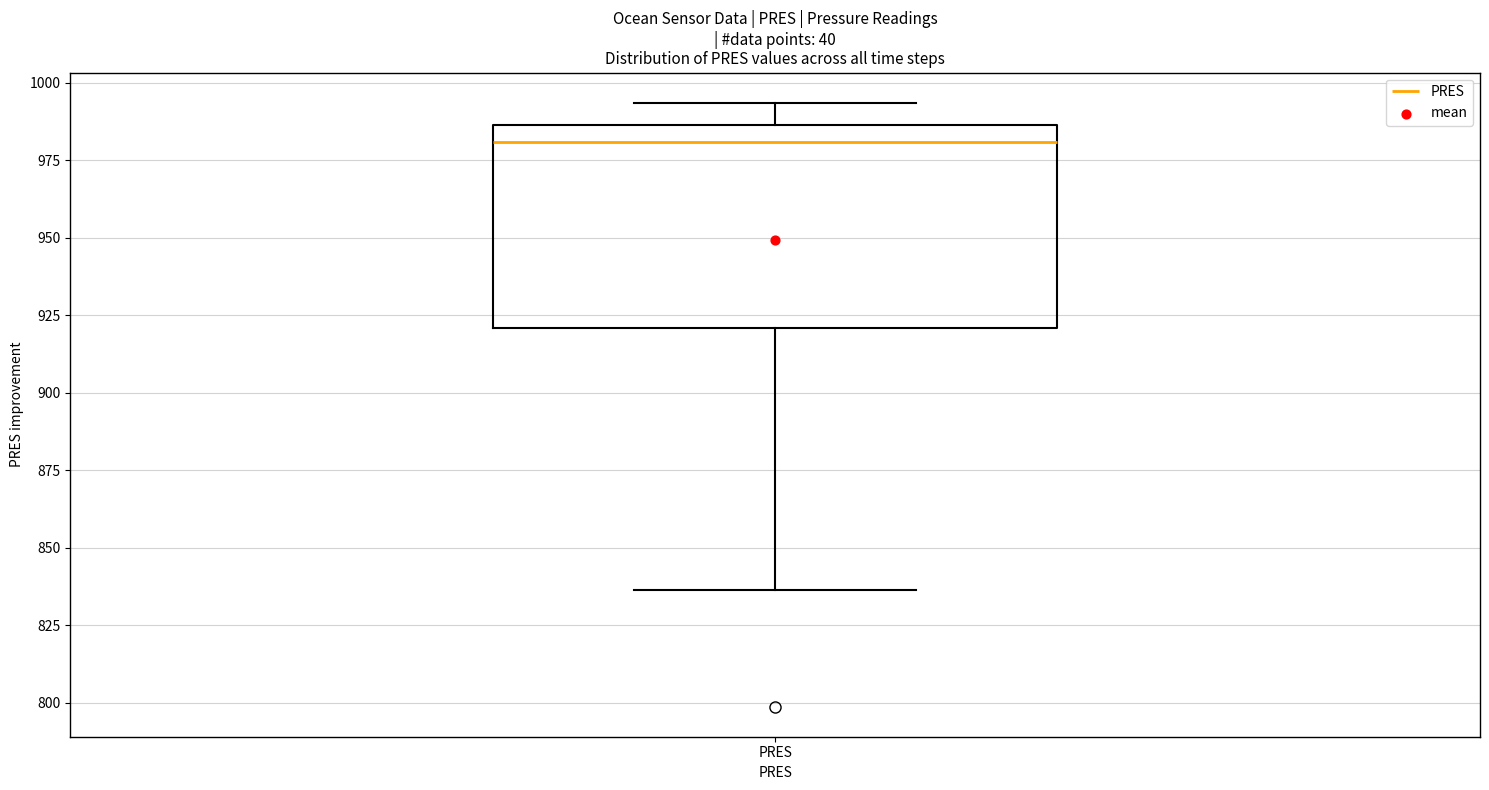

Transcribe this box plot: give where the median line is, the range the box spans, and where the two whiskers end, as read against the y-axis. The values are not printed on the chart, so give them approximately, as read against the axis.

median 980, box 920 to 985, whiskers 835 to 995